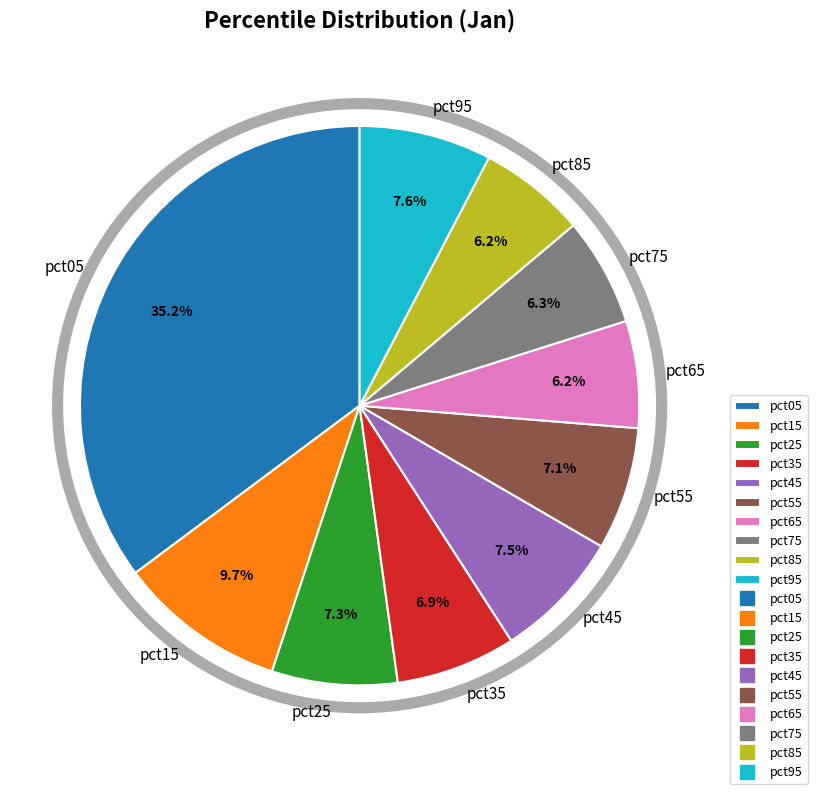

What is the largest slice in the pie chart?

pct05